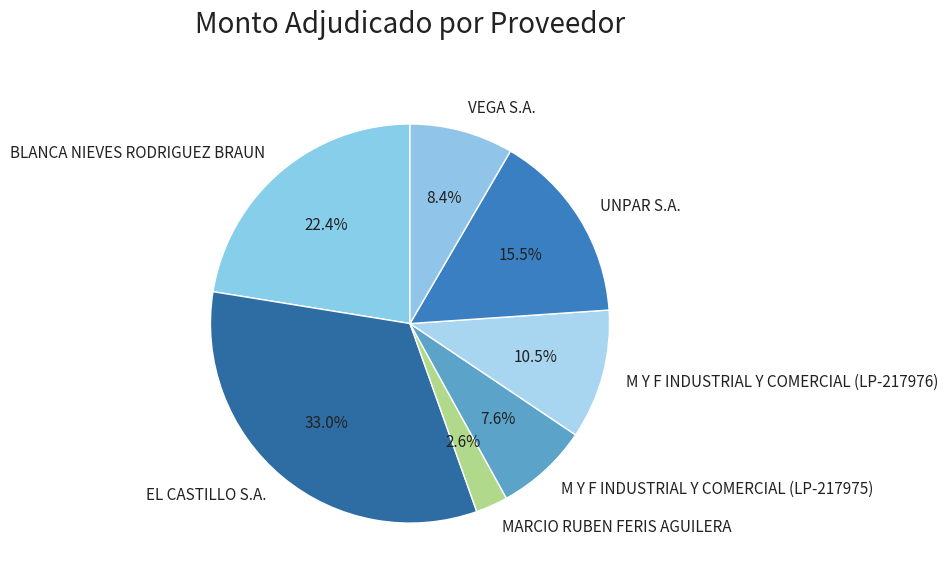

Does M Y F INDUSTRIAL Y COMERCIAL (LP-217976) account for over 50% of the chart?

No